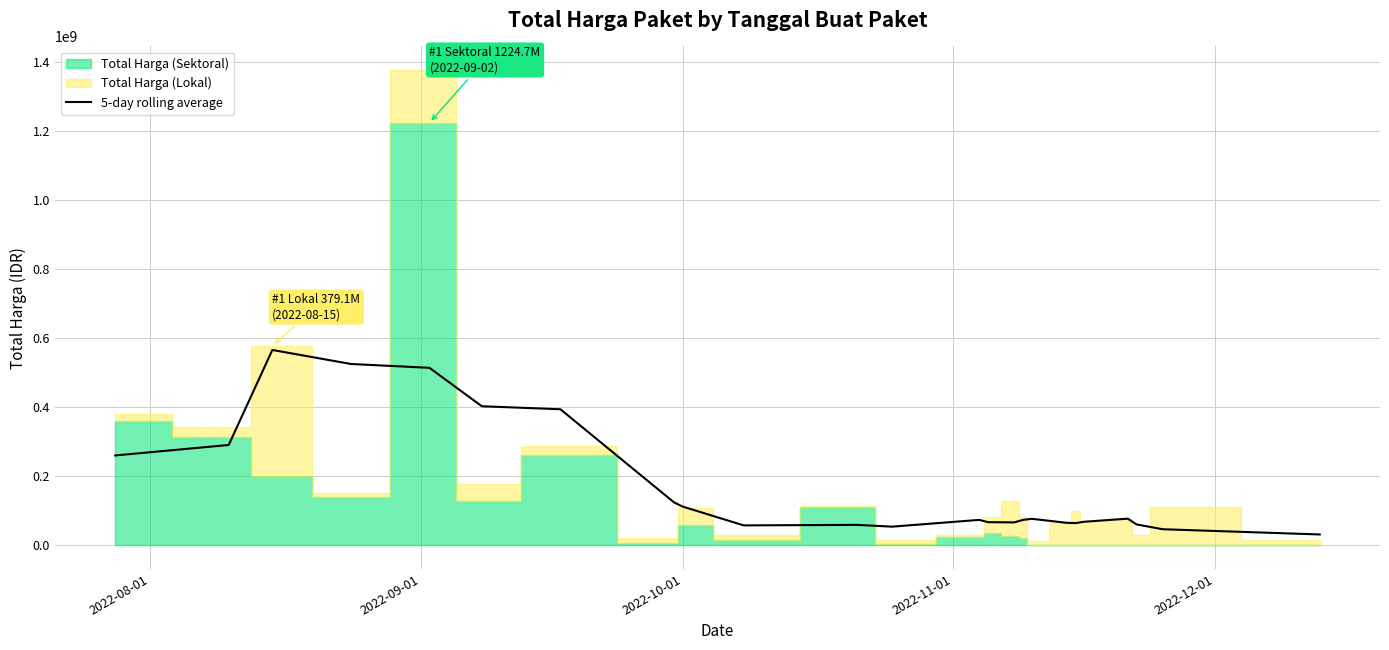

What is the value of the 23rd point from the left?

46294000